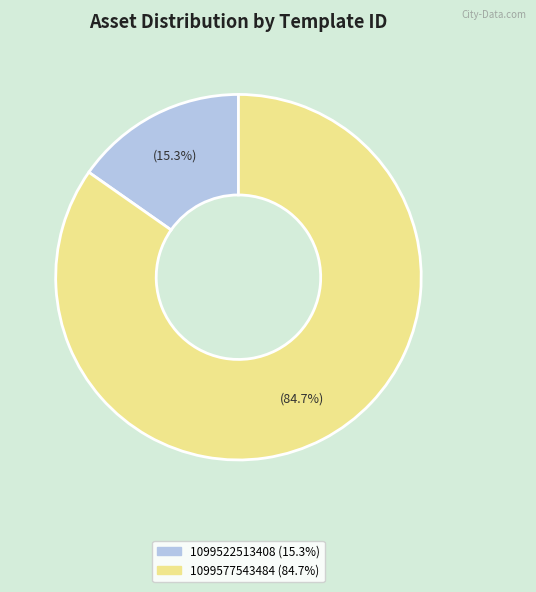

To the nearest percent, what percentage of the pie is 1099577543484?

85%